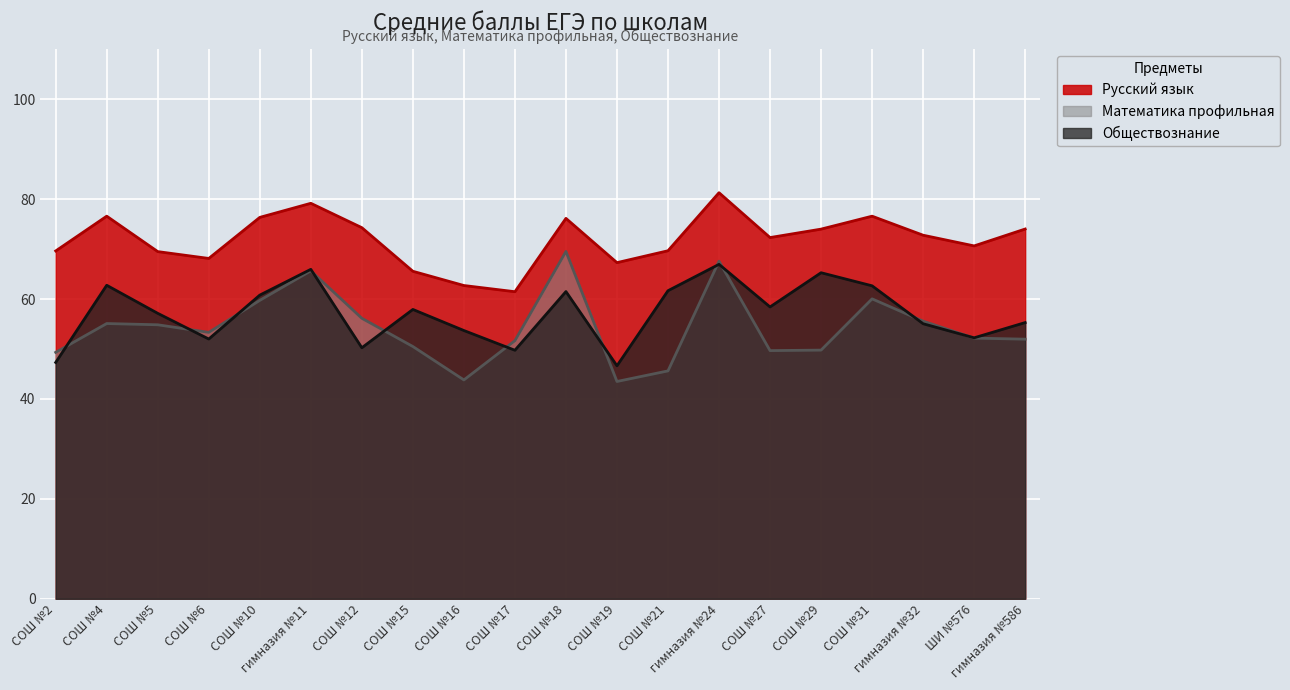

At which label does Обществознание first exceed 57?

СОШ №4